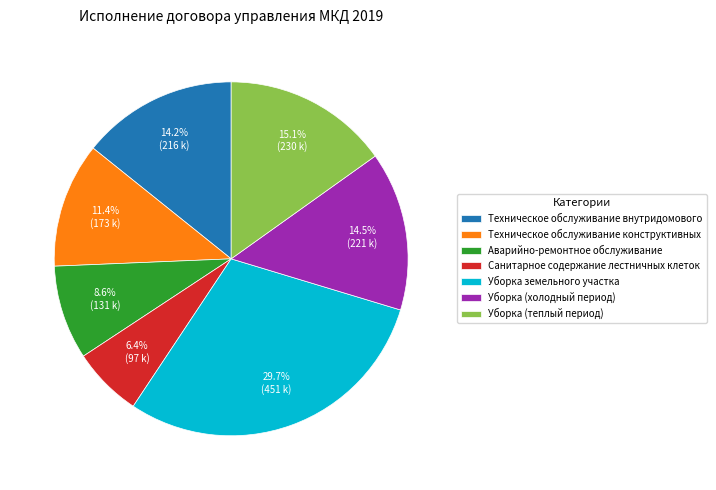

Is Аварийно-ремонтное обслуживание the majority of the pie?

No